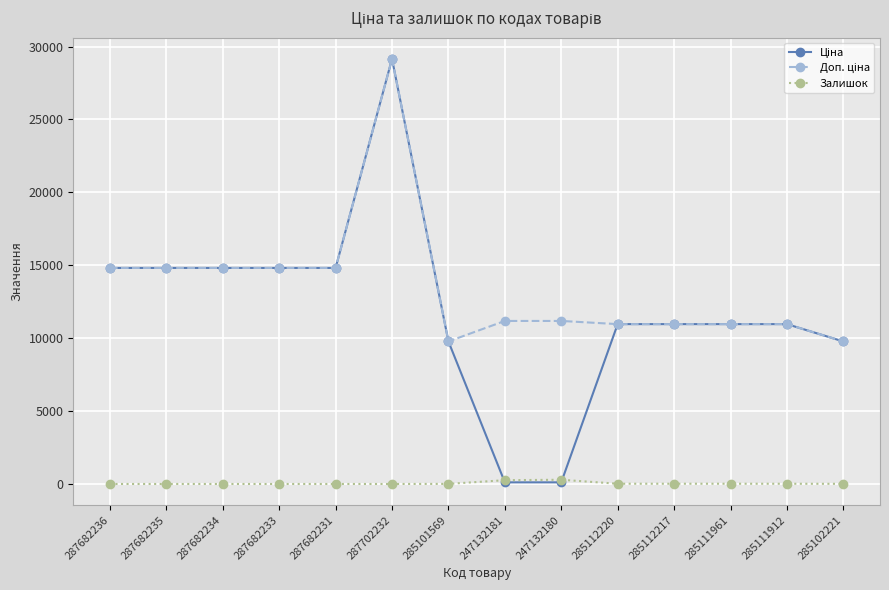

True or false: Залишок has more than 0 points higher than both neighbors.

True